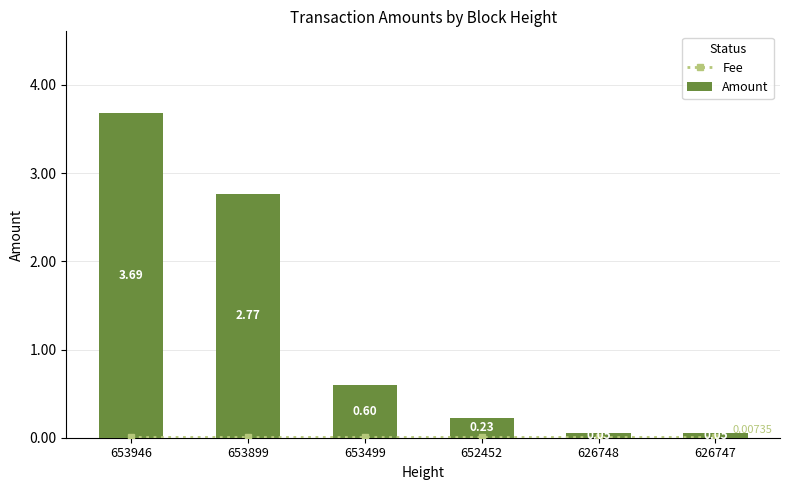

Reading left to right, list all the values displayed in this chart.

Fee: 0.0	0.0	0.0	0.0	0.0	0.0
Amount: 3.7	2.8	0.6	0.2	0.1	0.1